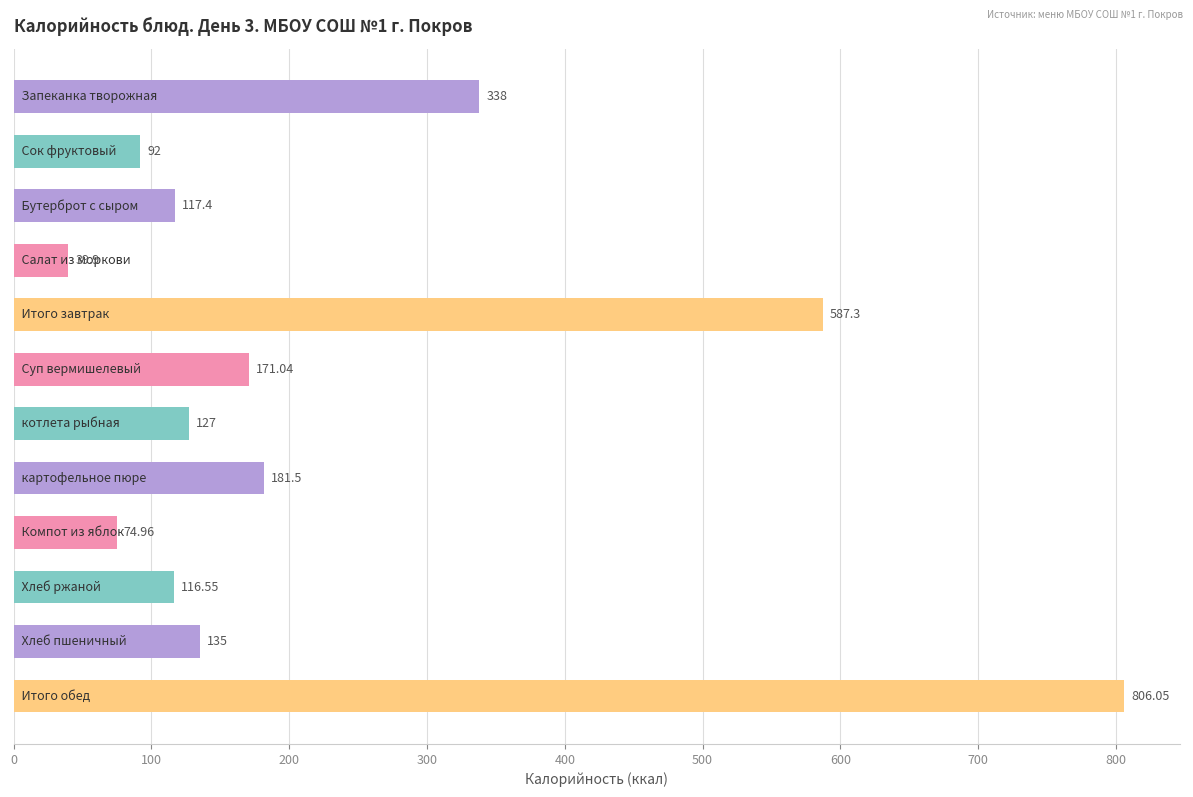

Count the number of categories in the chart.

12